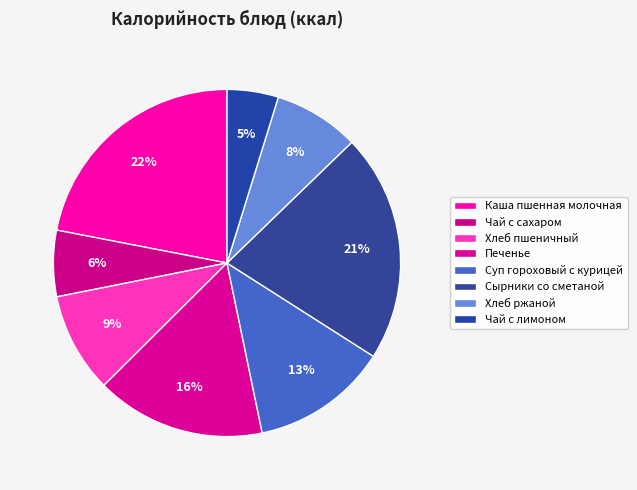

Count the number of slices in the pie.

8